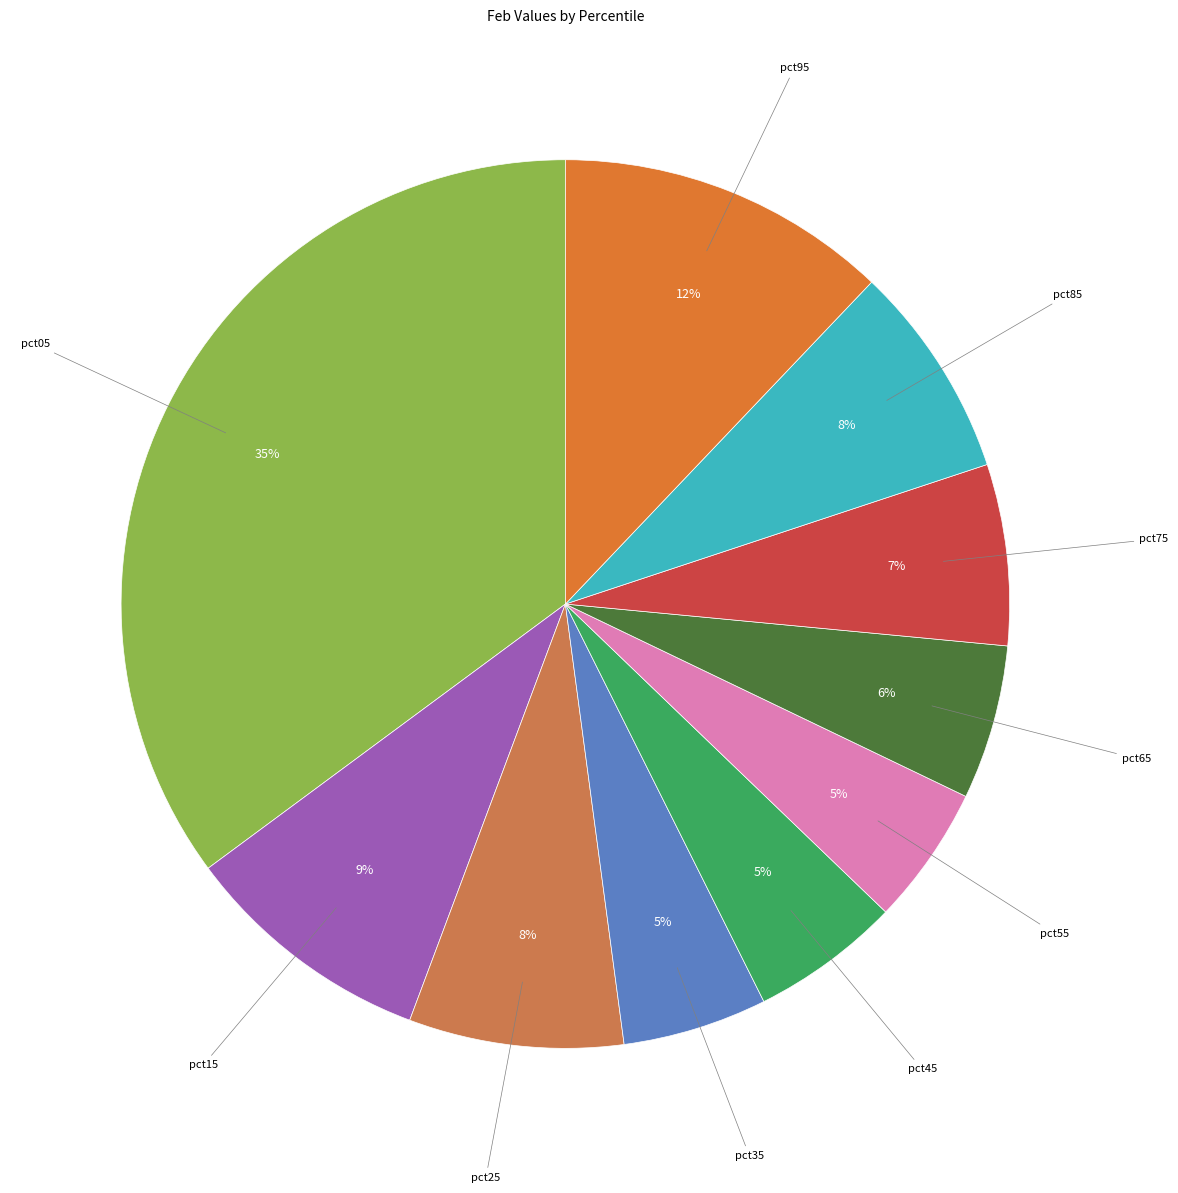

To the nearest percent, what is the difference between the largest and smallest slice percentages?

30%